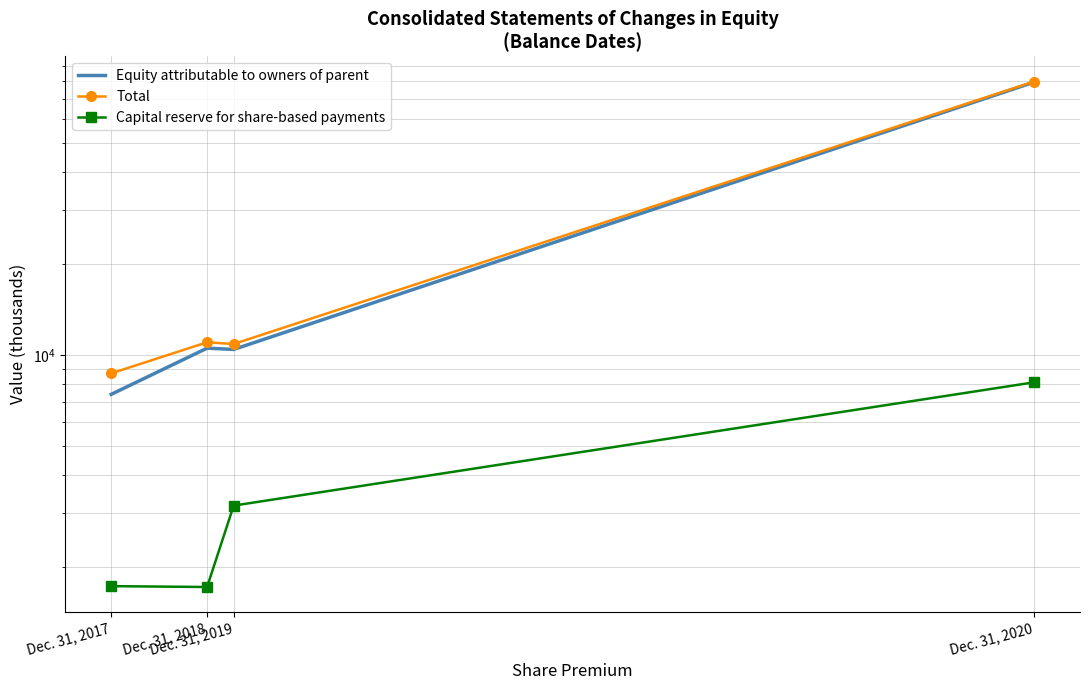

What is the value of the Equity attributable to owners of parent point at the 3rd from the left?

10421